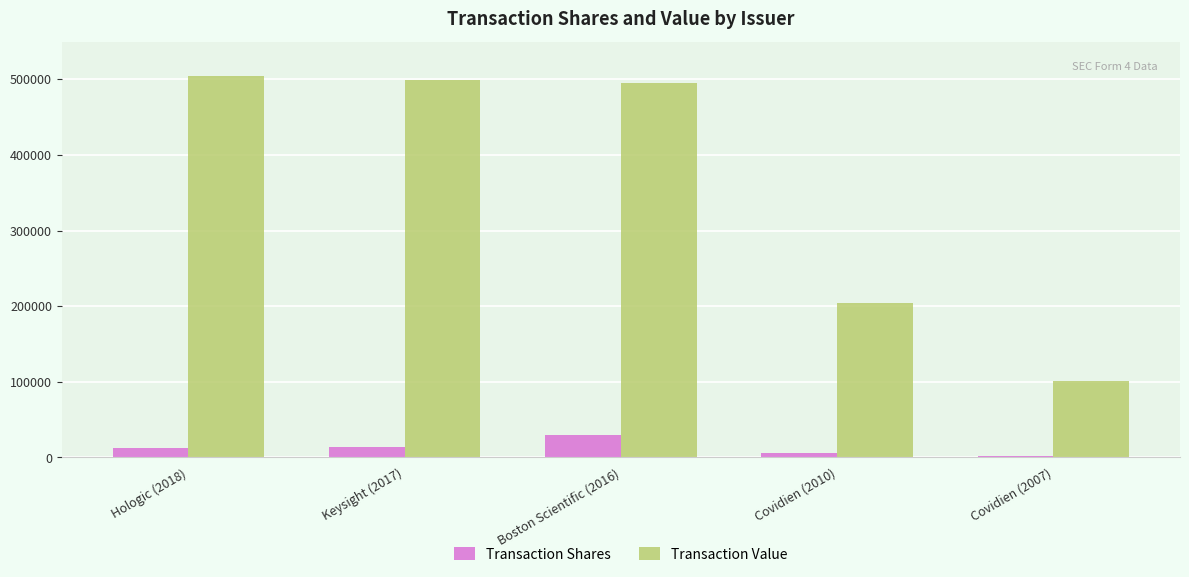

How many groups of bars are there?

5